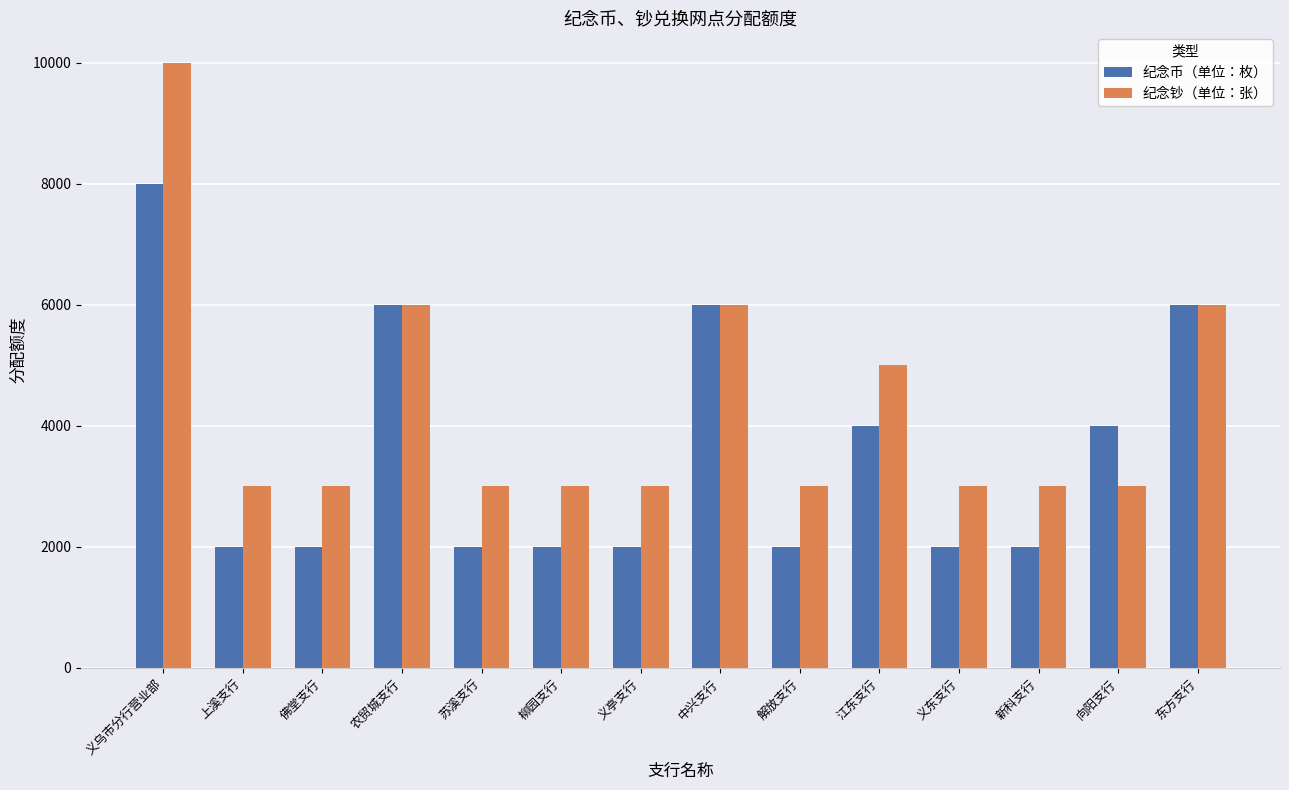

Reading right to left, transcribe all the data shown in this chart.

纪念币（单位：枚）: 6000	4000	2000	2000	4000	2000	6000	2000	2000	2000	6000	2000	2000	8000
纪念钞（单位：张）: 6000	3000	3000	3000	5000	3000	6000	3000	3000	3000	6000	3000	3000	10000